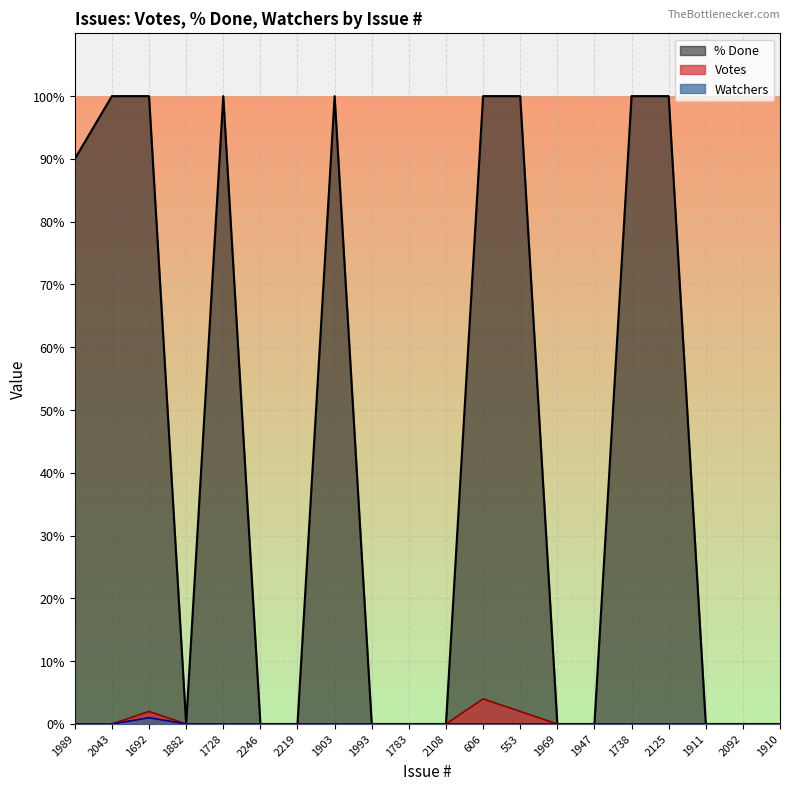

True or false: Watchers has a value of 0 at 2125.

False